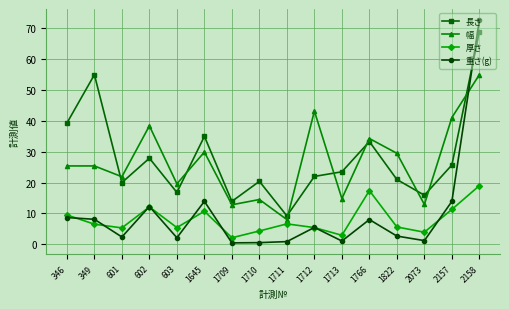

Which series has the largest range (max minus min)?

重さ(g)